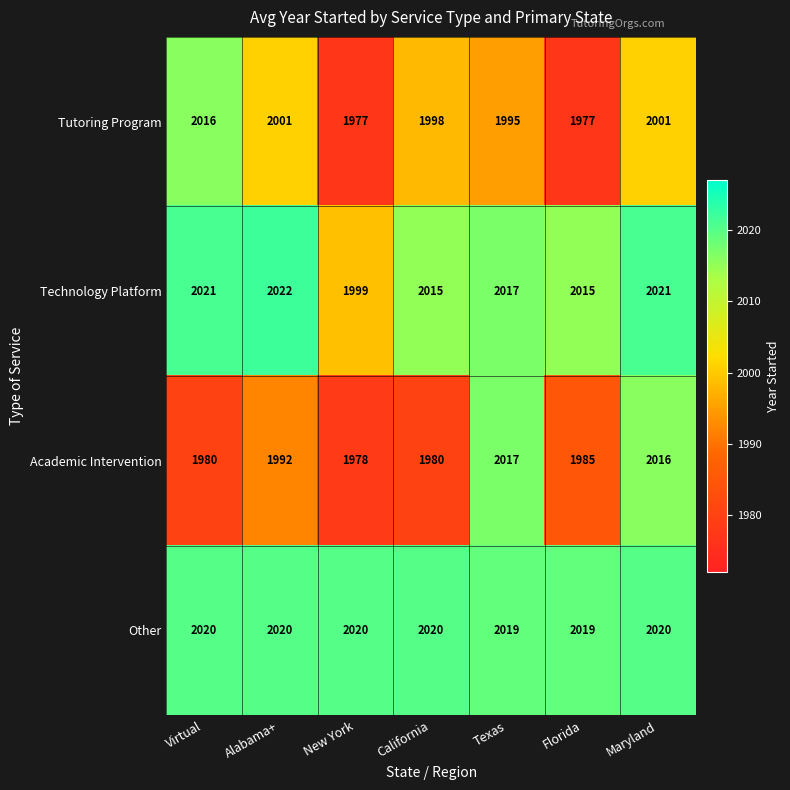

The Academic Intervention series shows 1978 at New York. True or false?

True